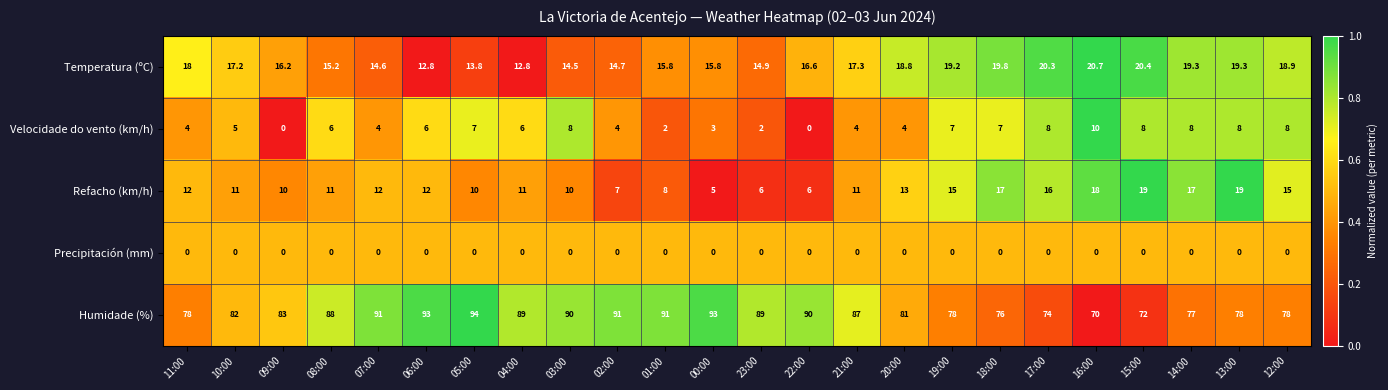

The Humidade (%) series shows 78.0 at 12:00. True or false?

True